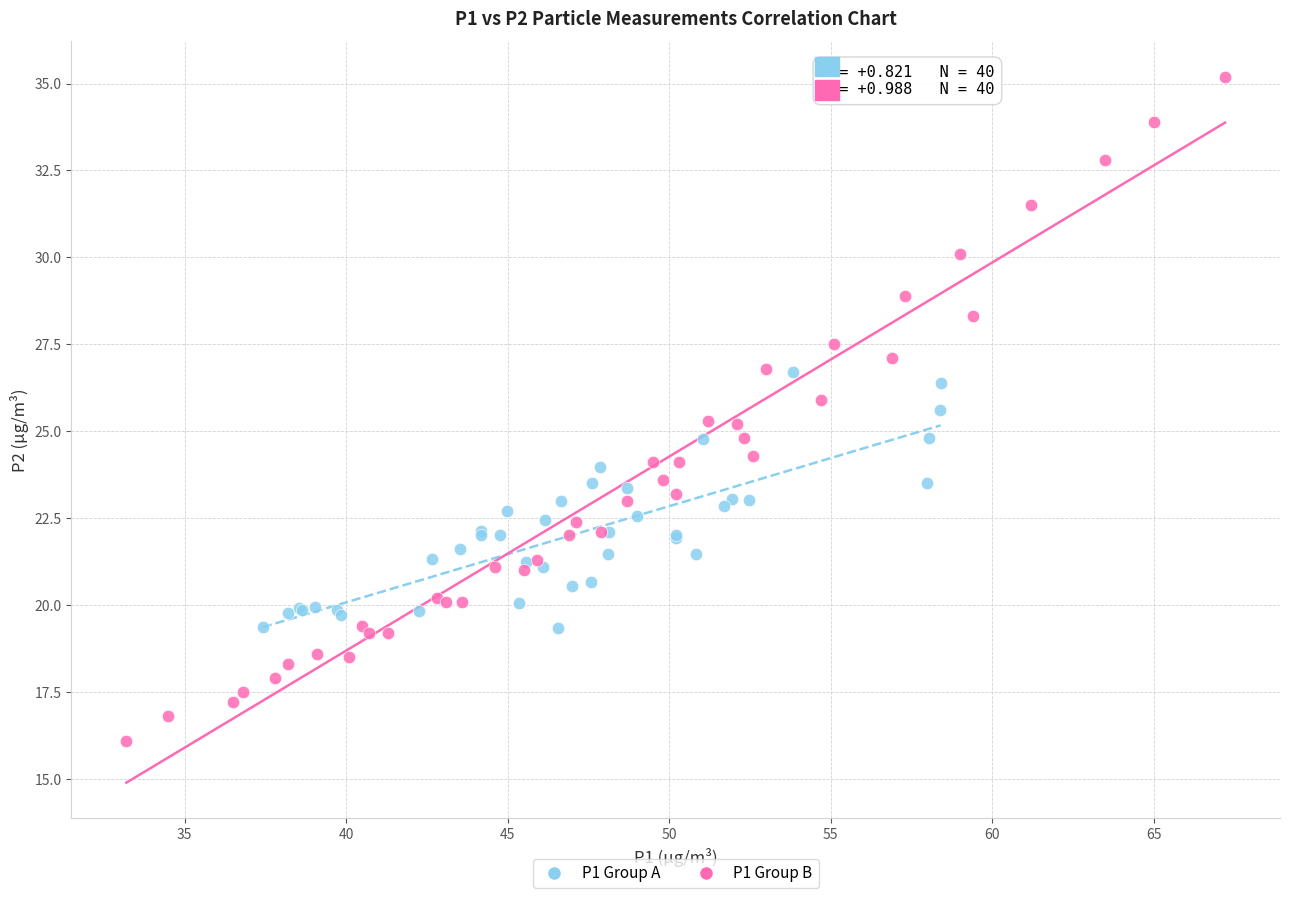

What are all the series names shown in the legend?

P1 Group A, P1 Group B